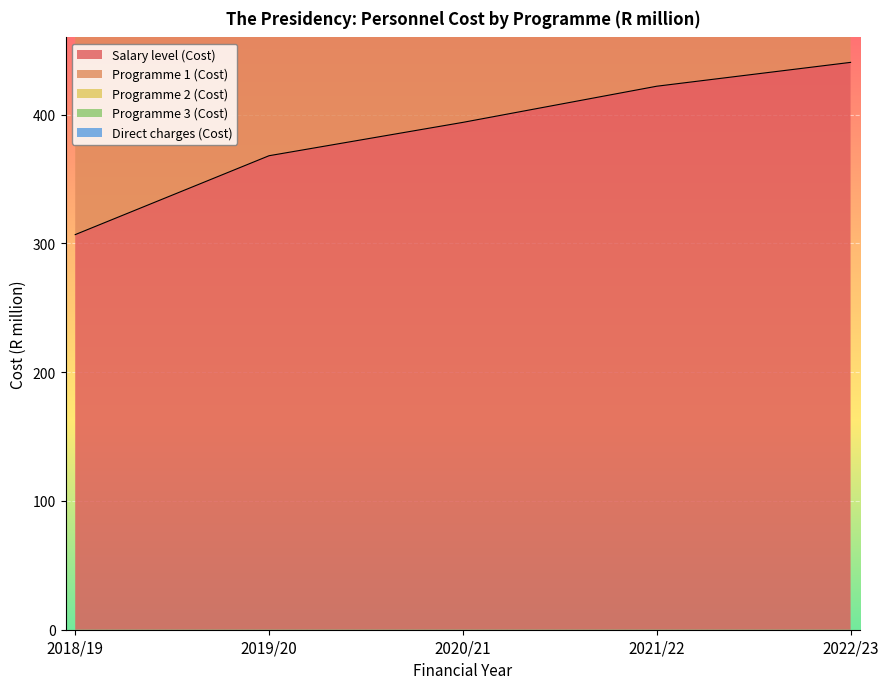

True or false: Programme 2 (Cost) and Programme 1 (Cost) cross at least once.

False